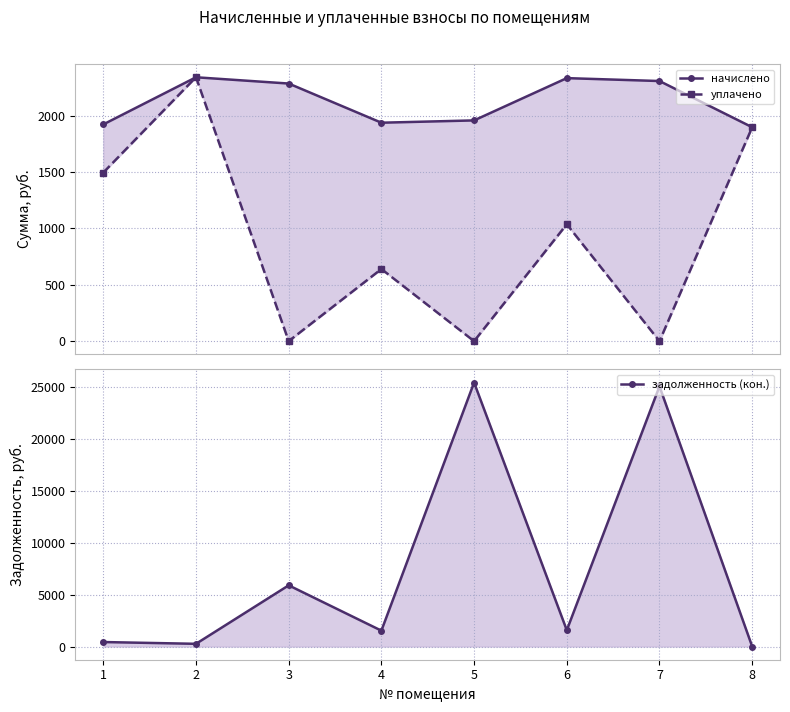

How many intersections are there between задолженность (кон.) and уплачено?

2